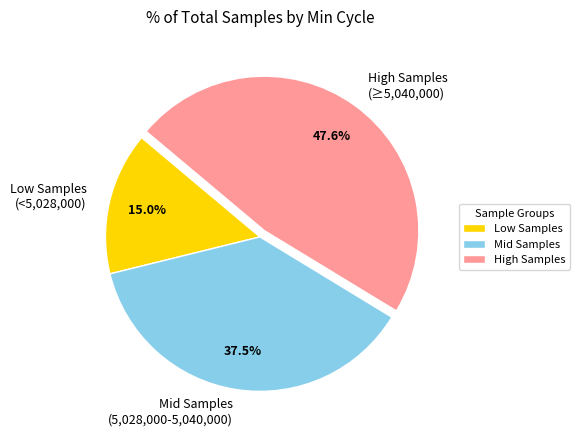

How many segments does this pie chart have?

3